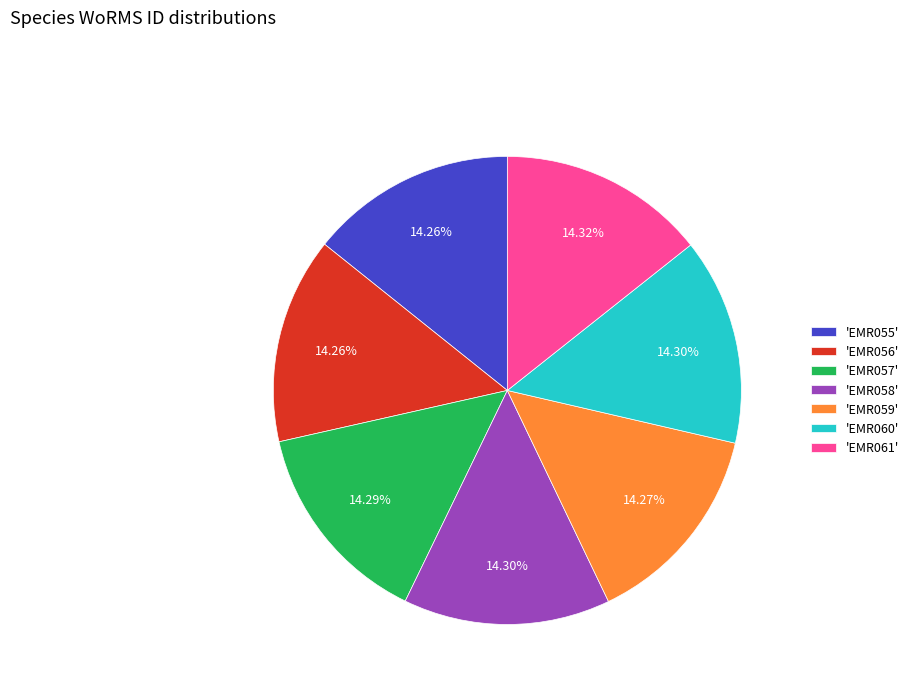

Combined, do 'EMR055' and 'EMR060' account for over 50%?

No